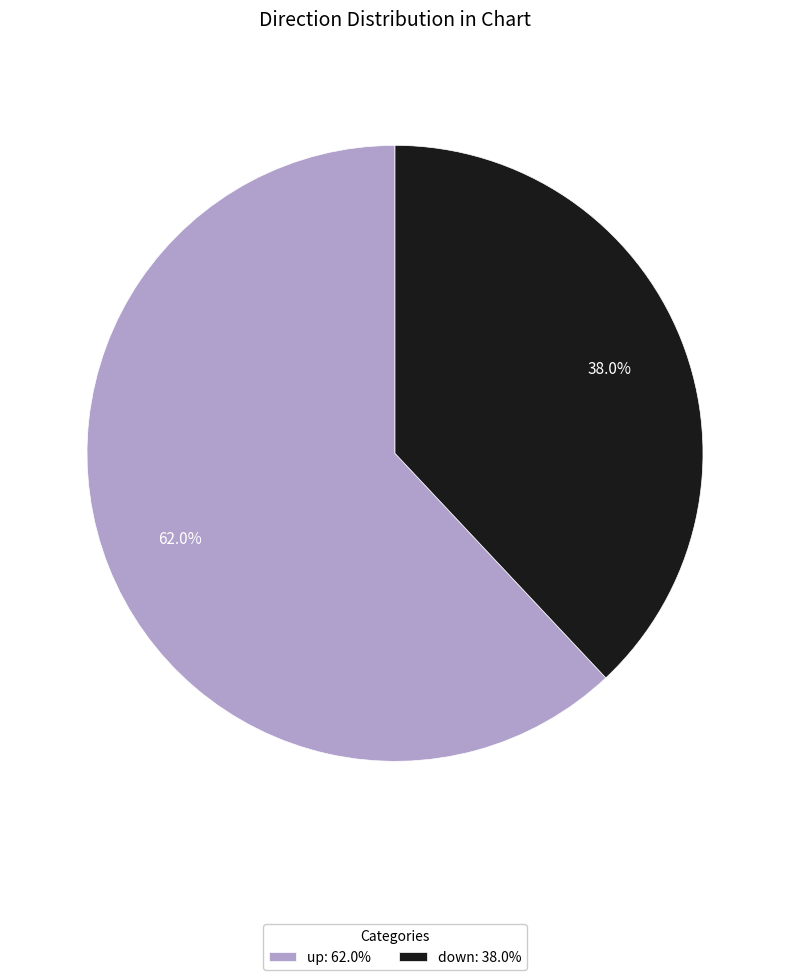

To the nearest percent, what percentage of the pie is up?

62%